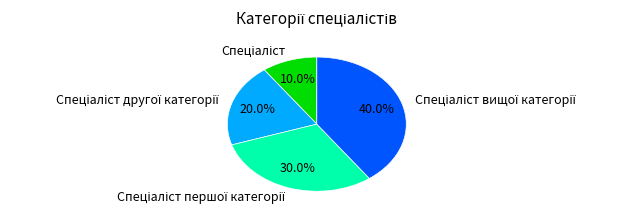

Is there a majority slice in this chart?

No